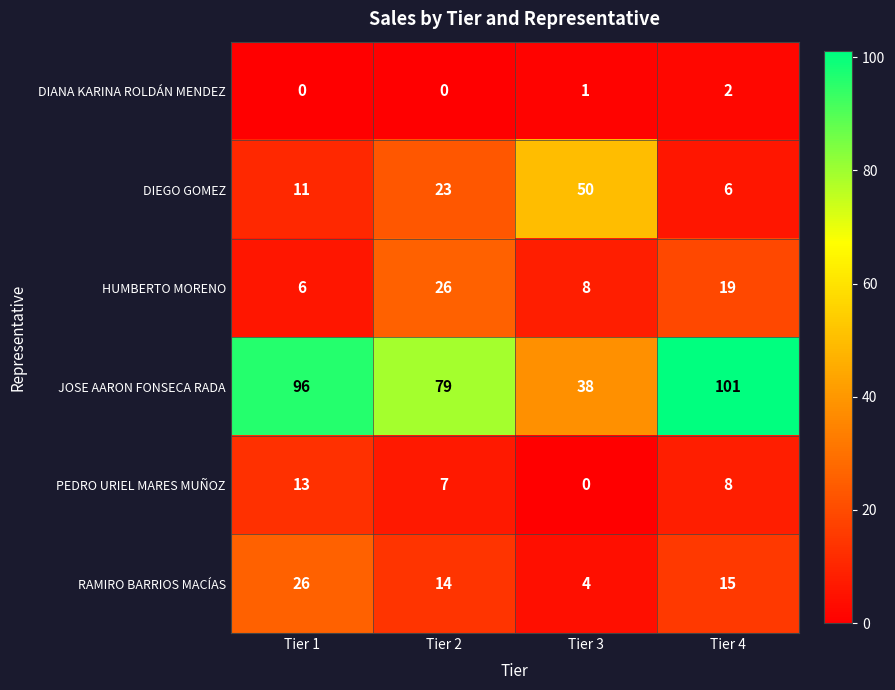

What is the difference between the maximum and minimum values in the RAMIRO BARRIOS MACÍAS series?

22